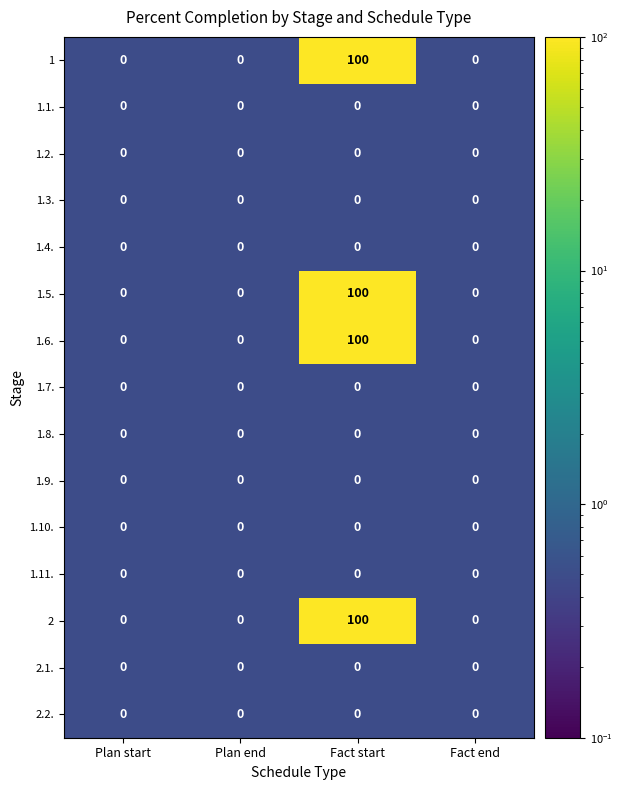

What is the maximum value shown in the chart?

100